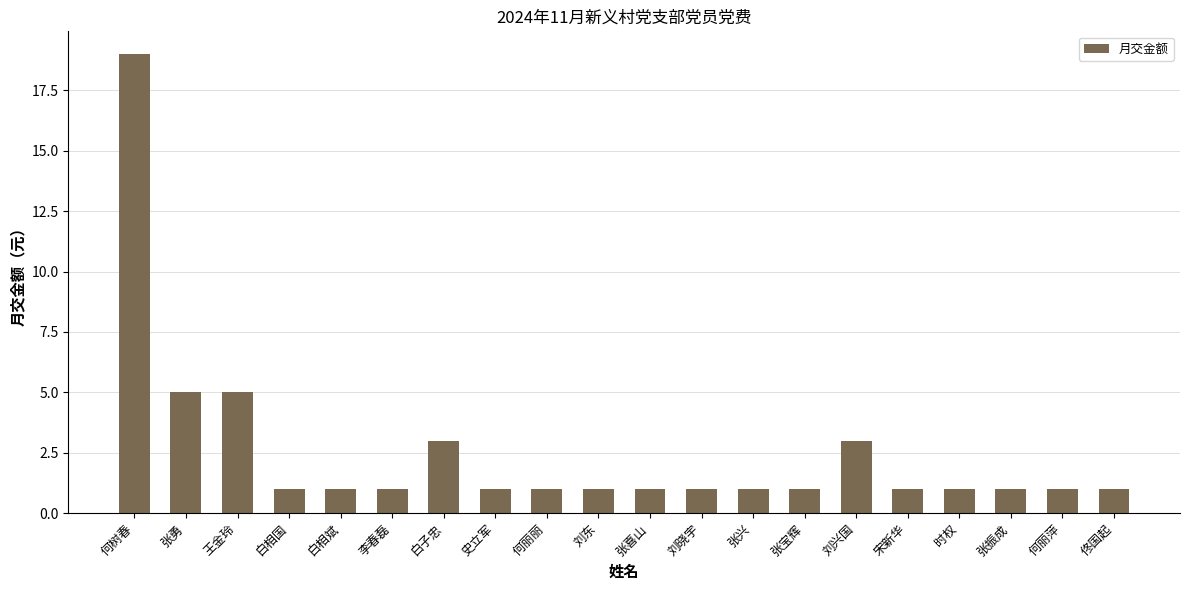

Which has a higher value, 张兴 or 张勇?

张勇